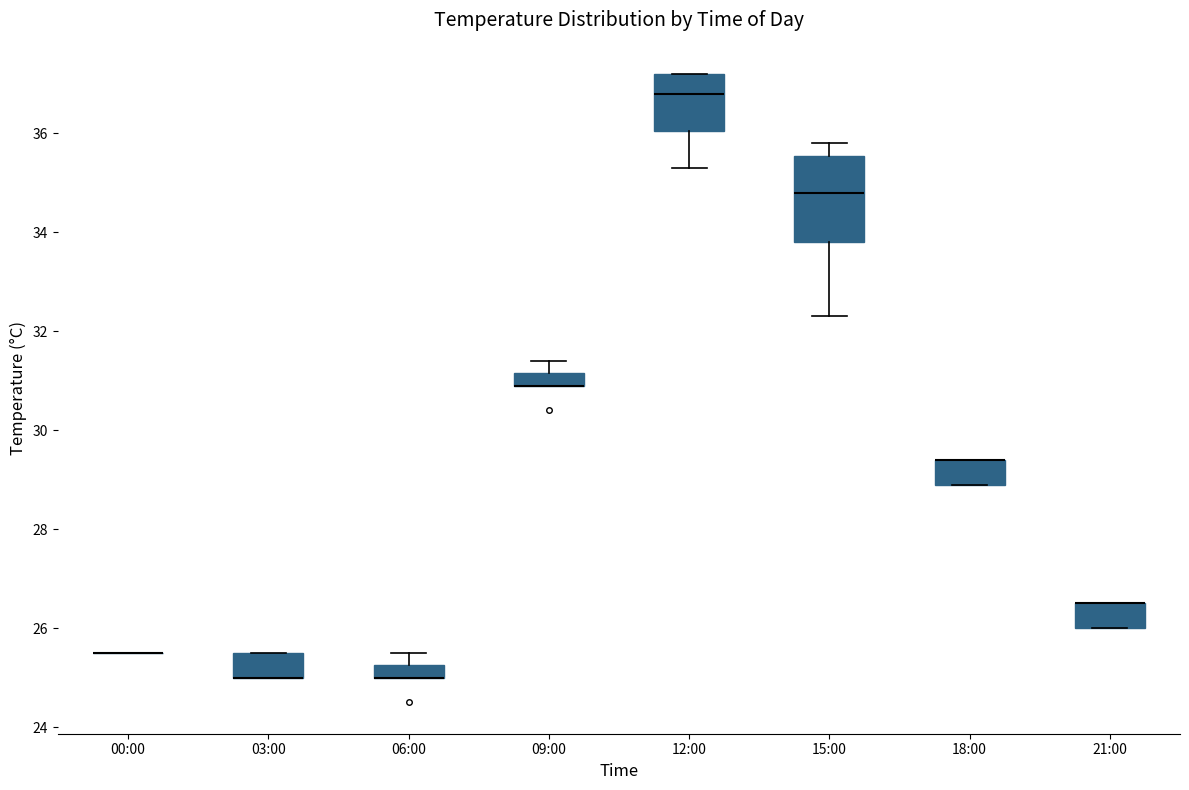

Where does the upper whisker of the box for 06:00 end on the y-axis? The values are not printed on the chart, so give them approximately, as read against the axis.

25.6